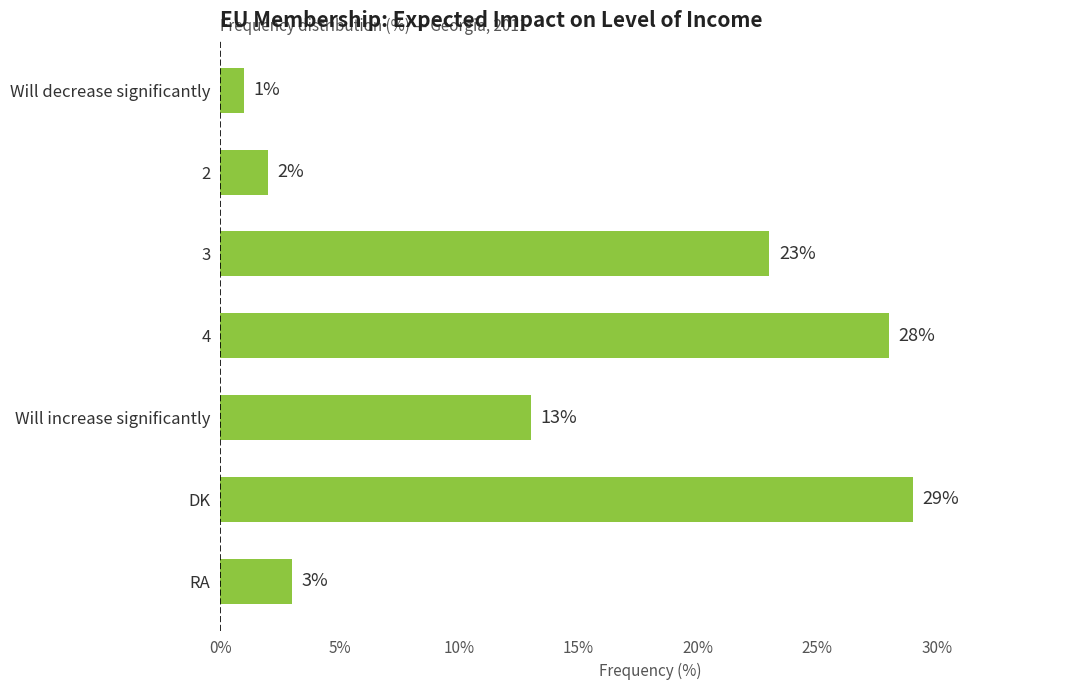

What is the ratio of the value at 3 to the value at Will decrease significantly?

23.0